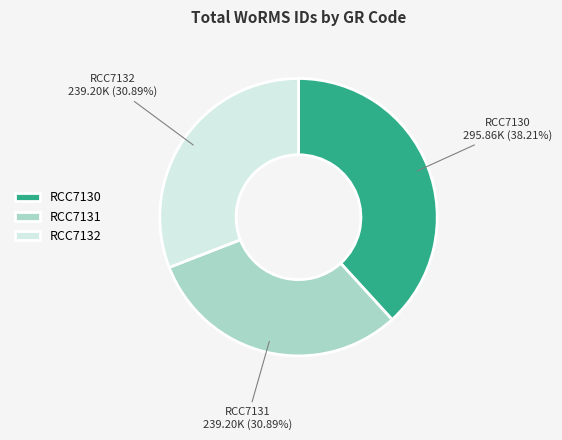

The RCC7130 slice represents 38% of the pie. True or false?

True